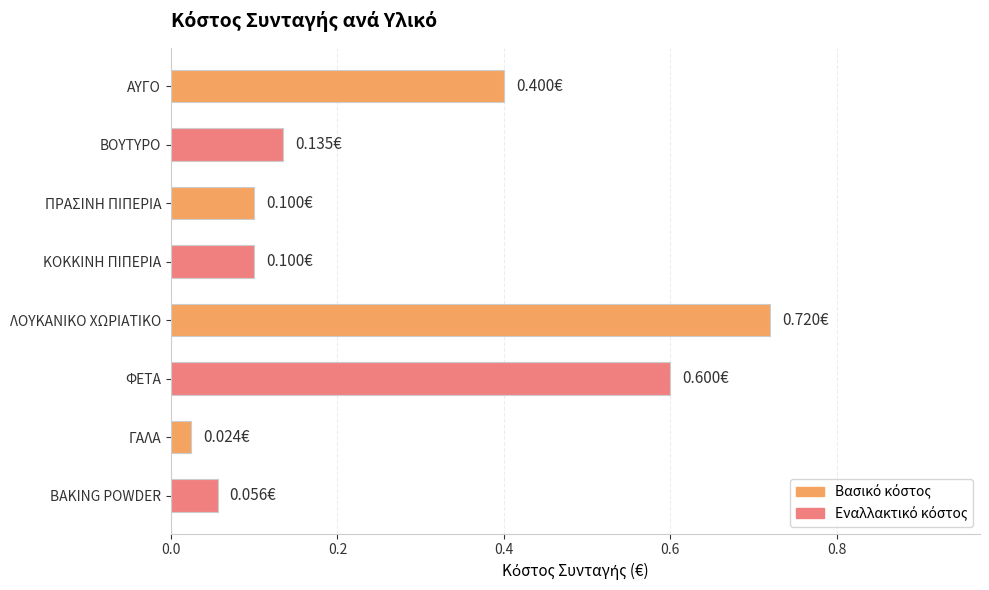

What is the sum of the values at ΚΟΚΚΙΝΗ ΠΙΠΕΡΙΑ and ΛΟΥΚΑΝΙΚΟ ΧΩΡΙΑΤΙΚΟ?

0.8